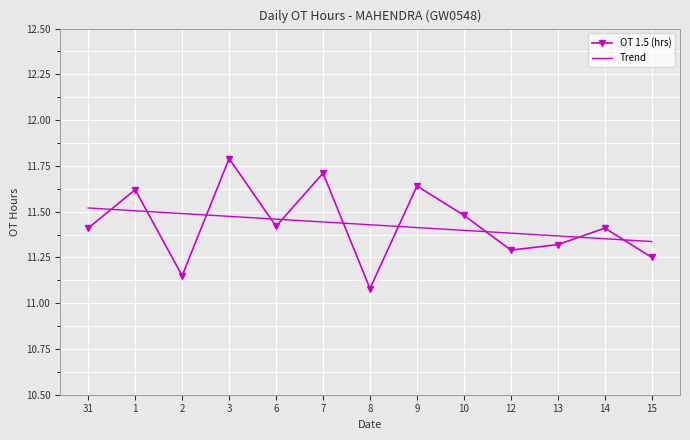

How many categories are shown in the chart?

13